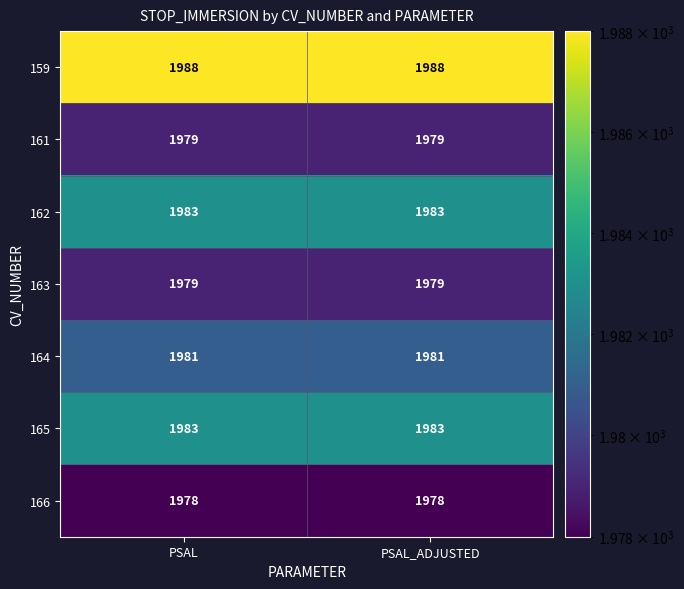

What is the sum of all 162 values?

3966